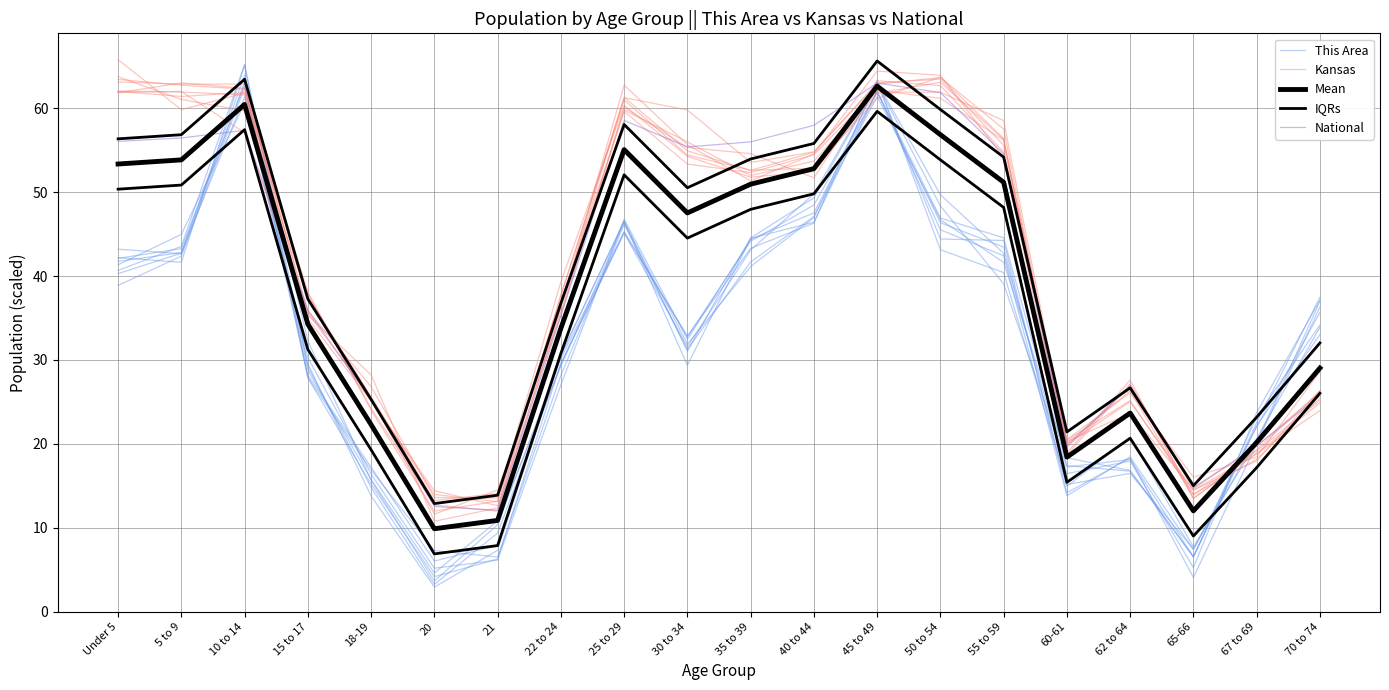

How many lines are shown in the chart?

5